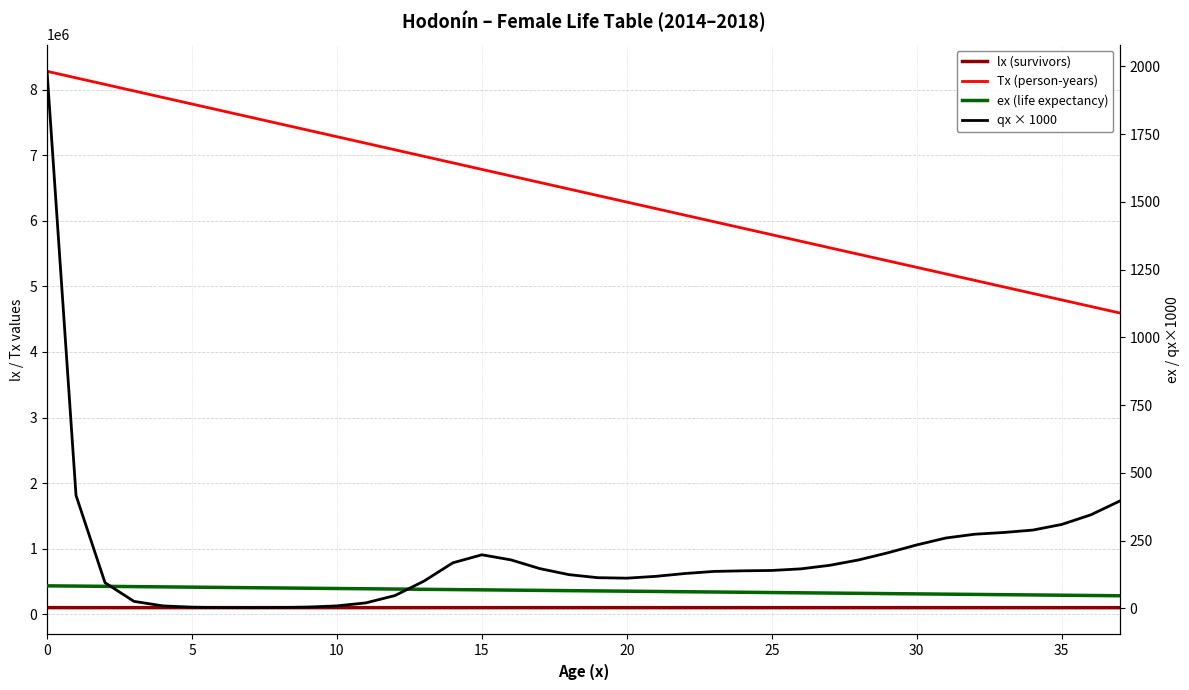

True or false: Tx (person-years) has more than 2 interior local peaks.

False